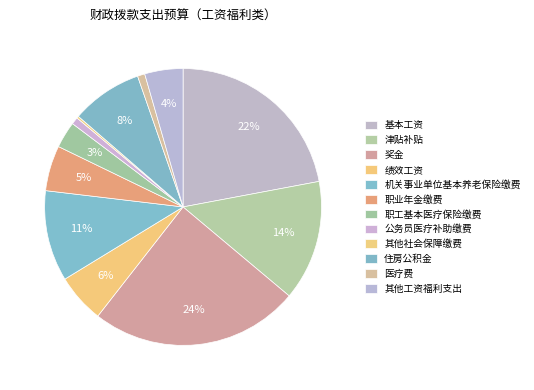

What percentage is the 医疗费 slice, to the nearest percent?

1%